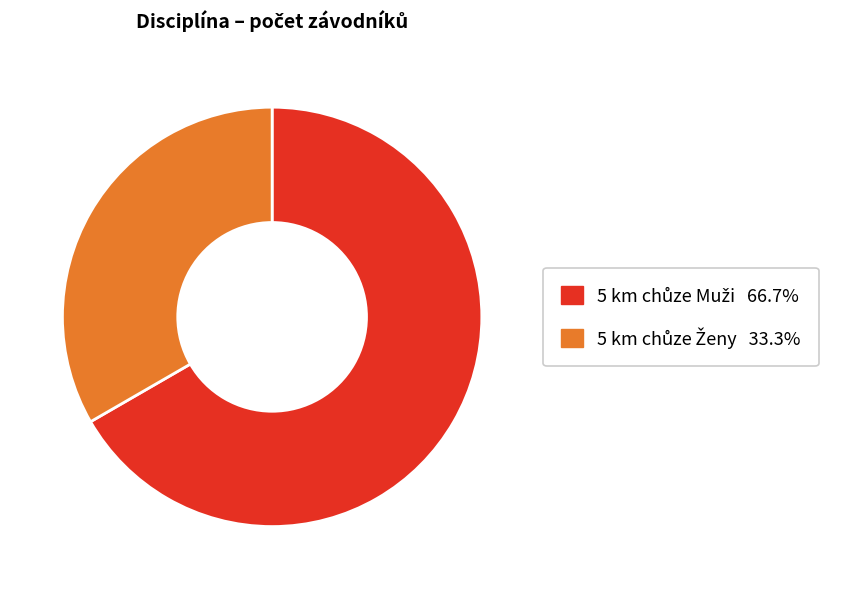

Is there any slice that represents more than half of the pie?

Yes